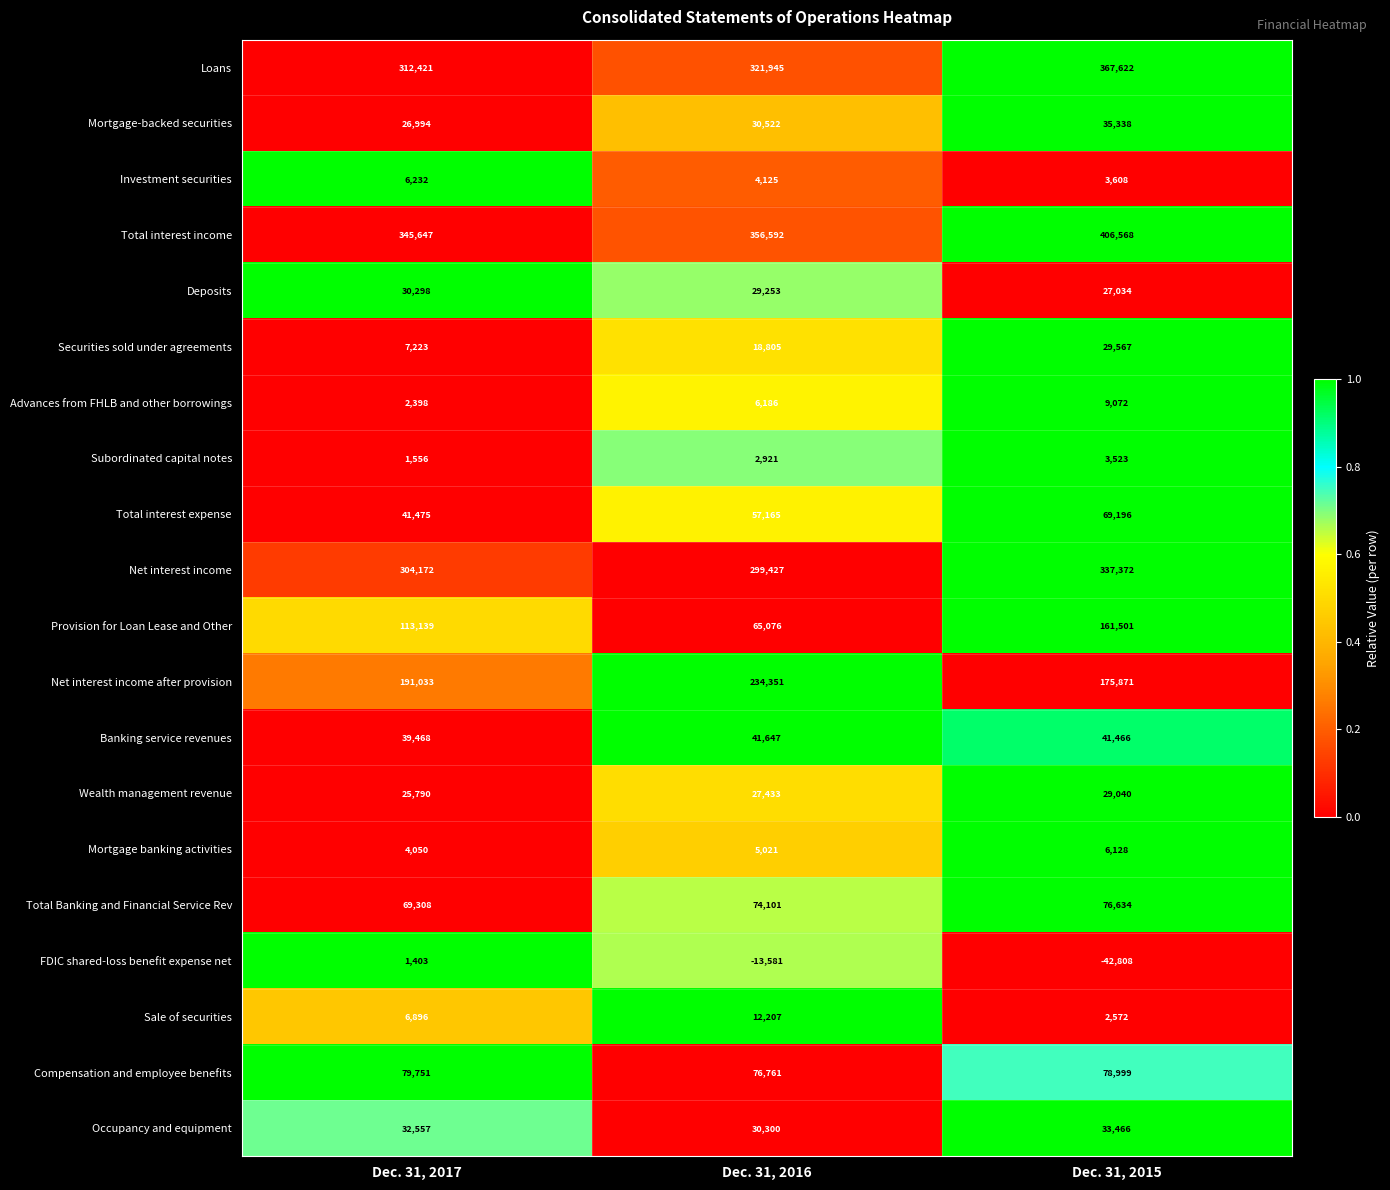

At how many categories does at least one series exceed 0?

3